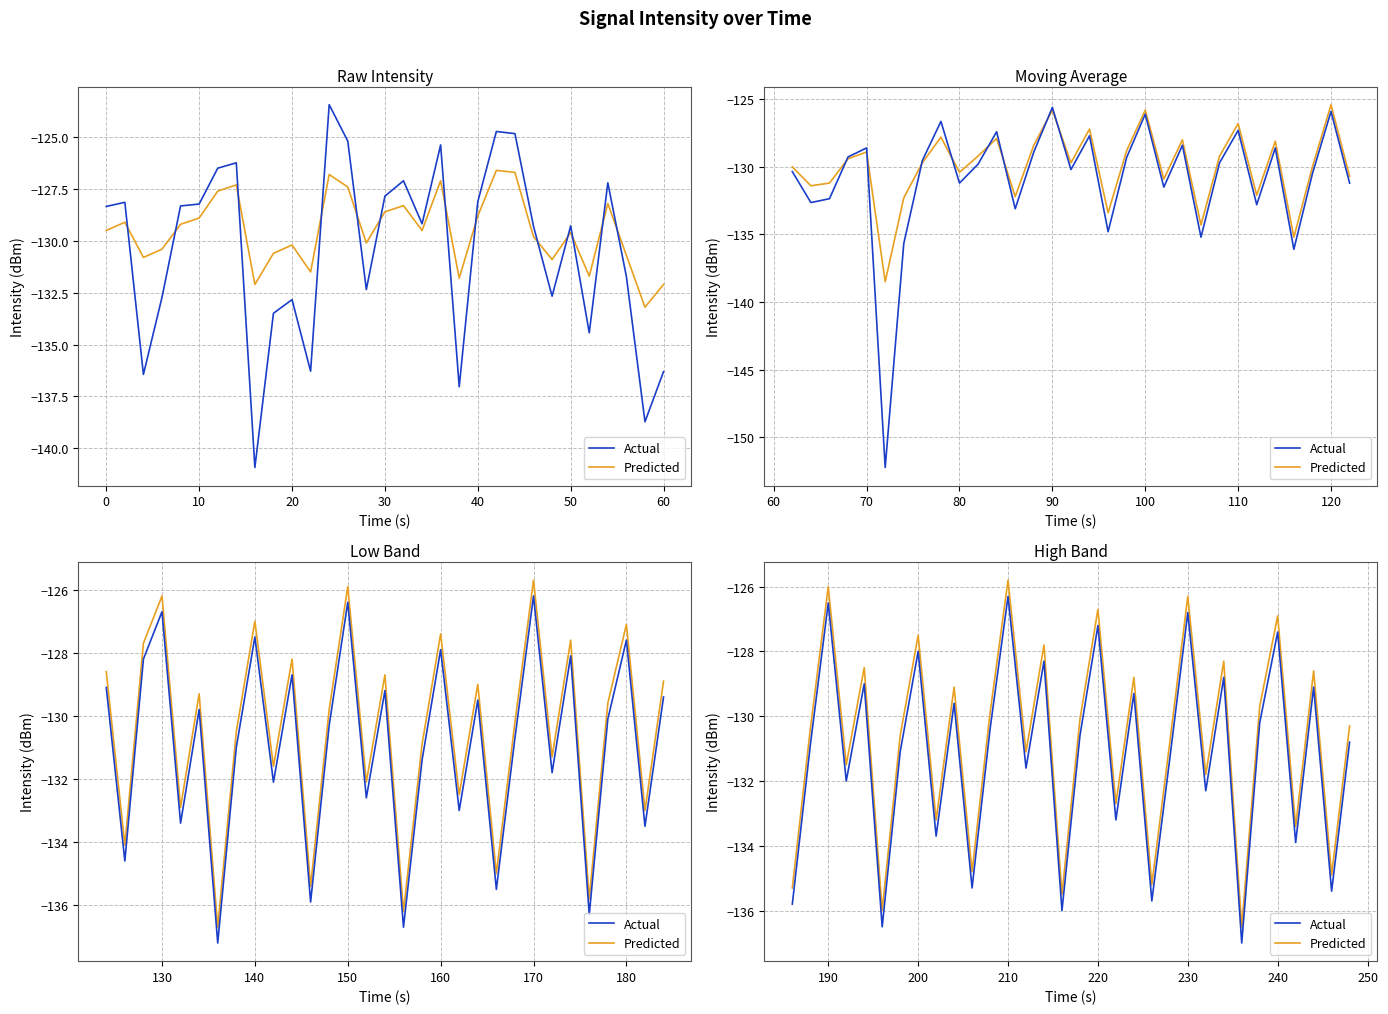

True or false: Actual and Predicted cross at least once.

False